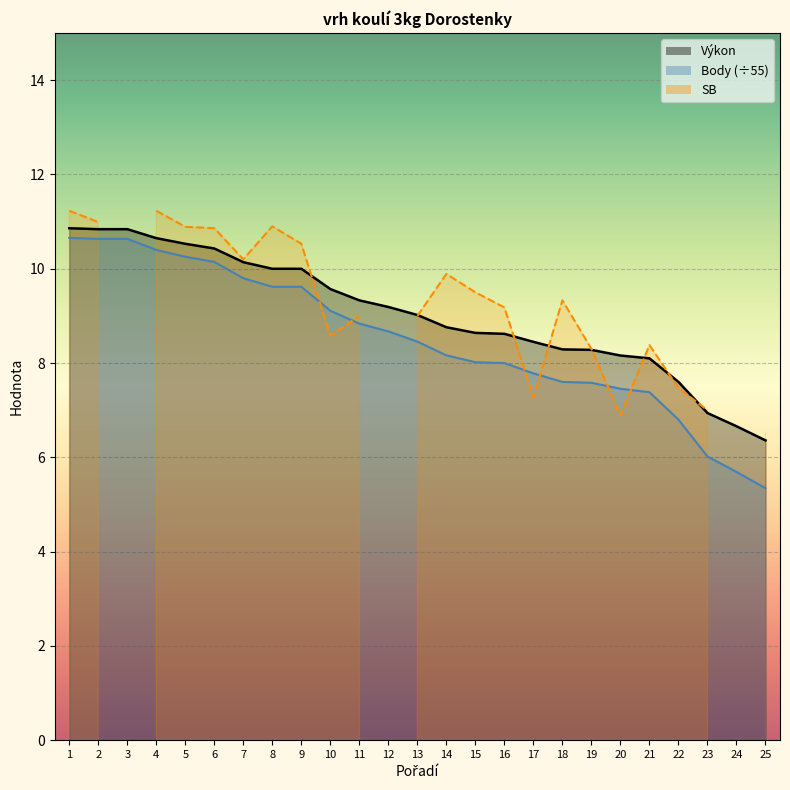

What is the value of the Body point at the 2nd from the left?

10.6